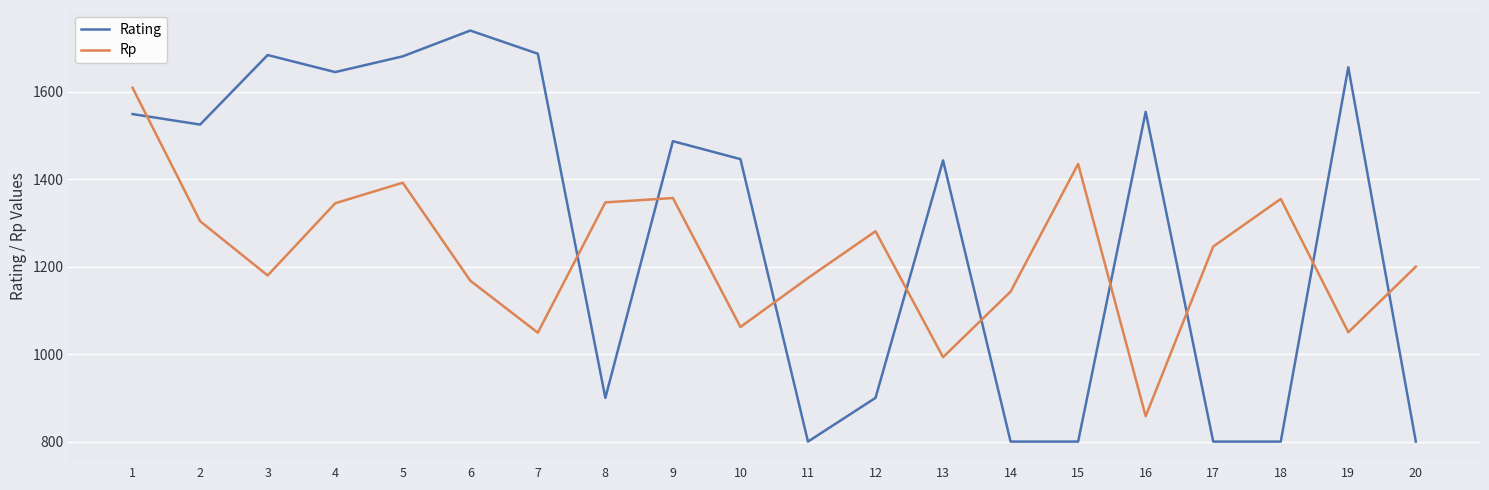

At 5, list the series in order from smallest to largest.

Rp, Rating